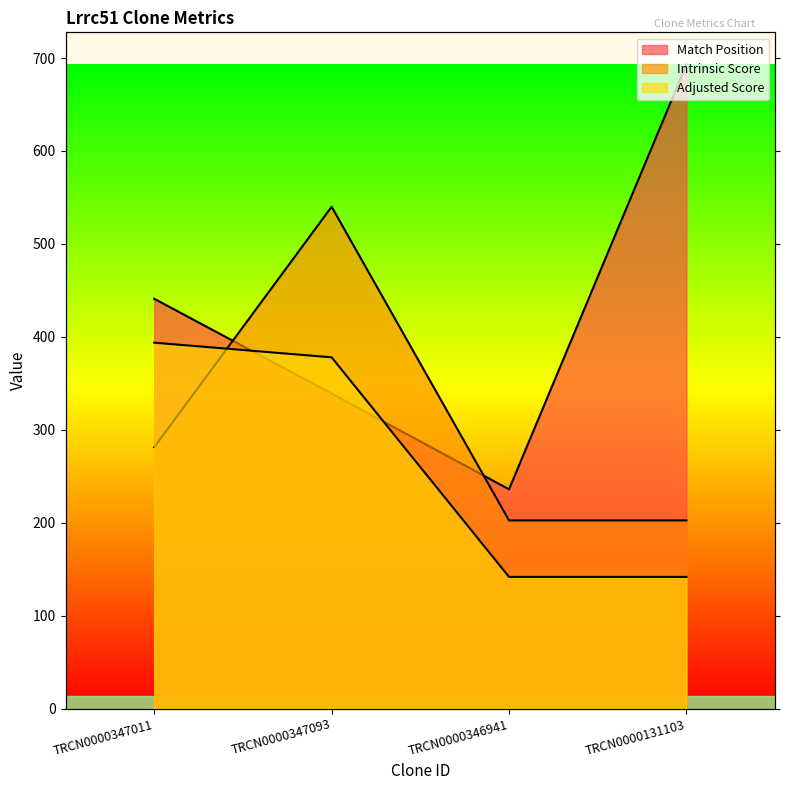

In Match Position, how many points are lower than both neighbors (excluding endpoints)?

1